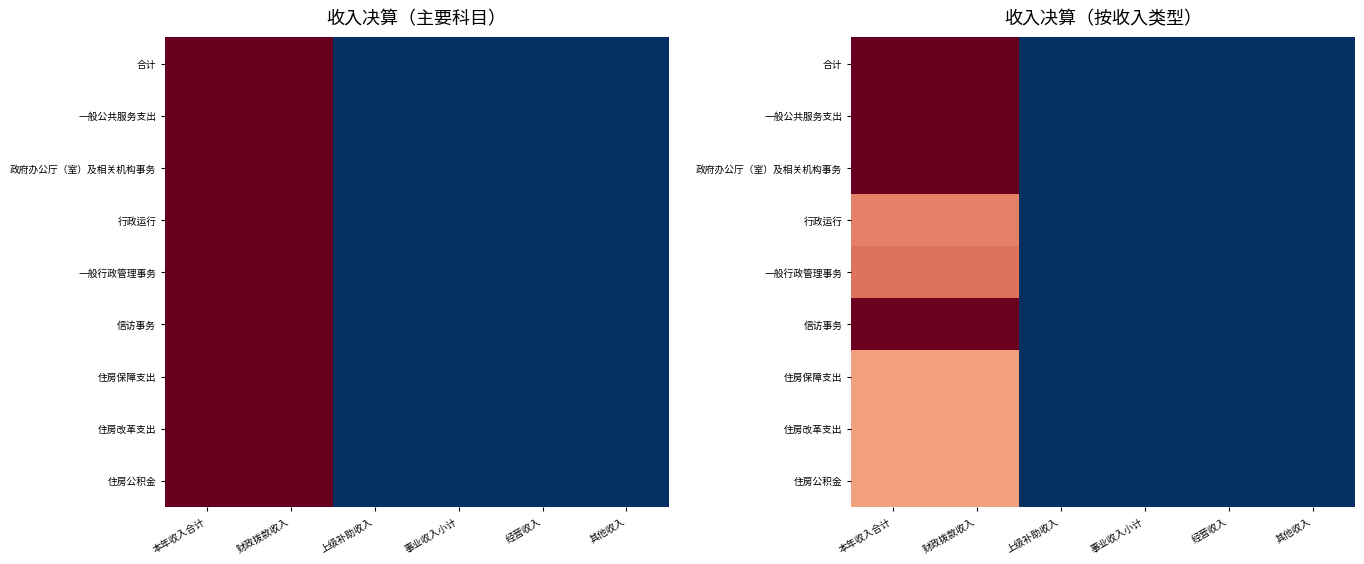

Is the value of 行政运行 at 财政拨款收入 greater than the value of 合计 at 上级补助收入?

Yes